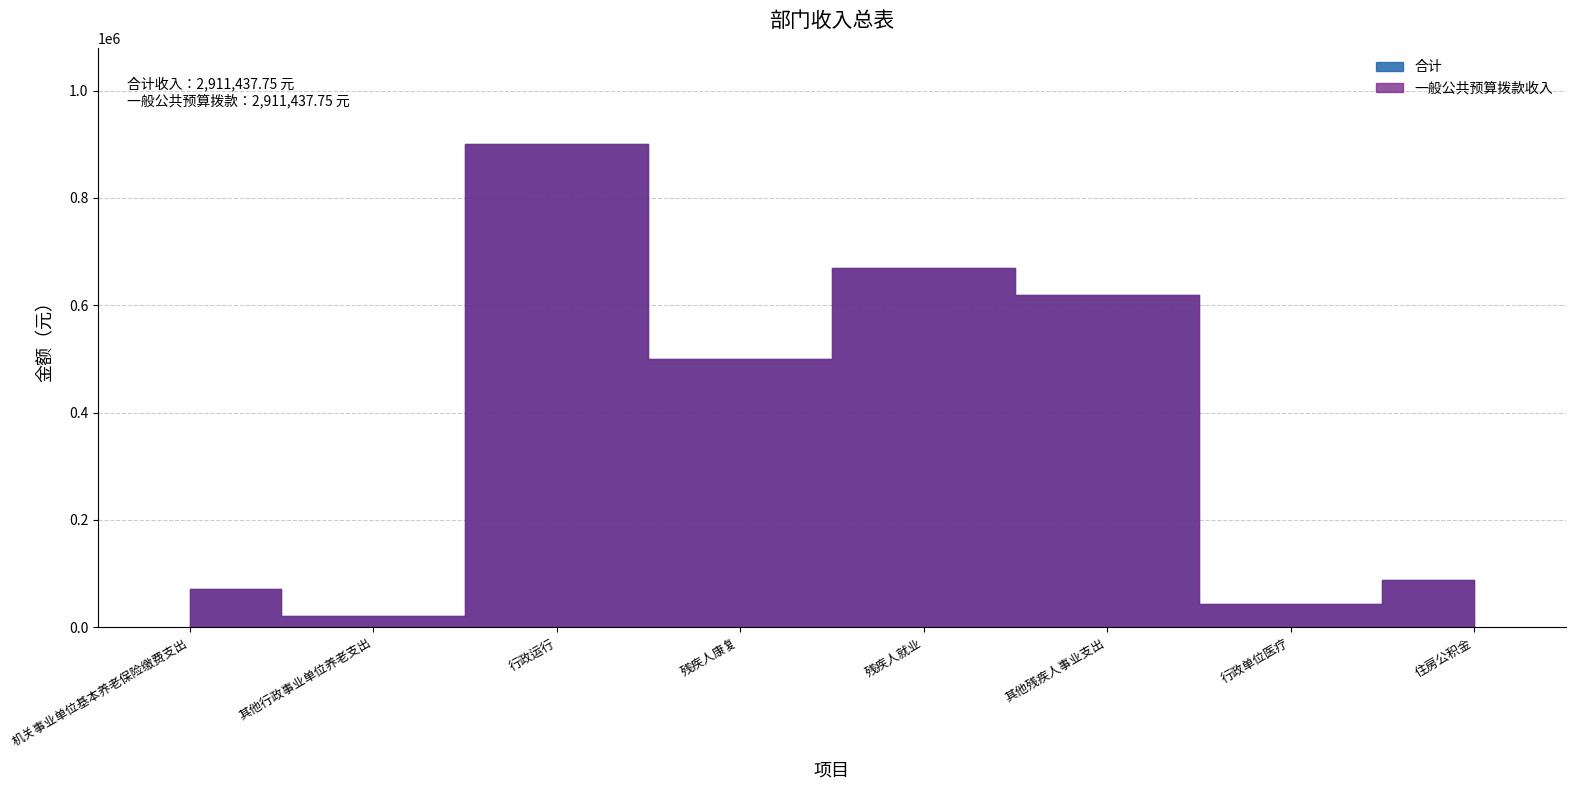

Which series changed the most between 机关事业单位基本养老保险缴费支出 and 其他行政事业单位养老支出?

合计